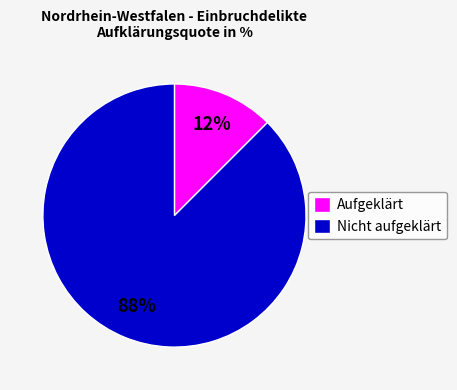

Is there any slice that represents more than half of the pie?

Yes